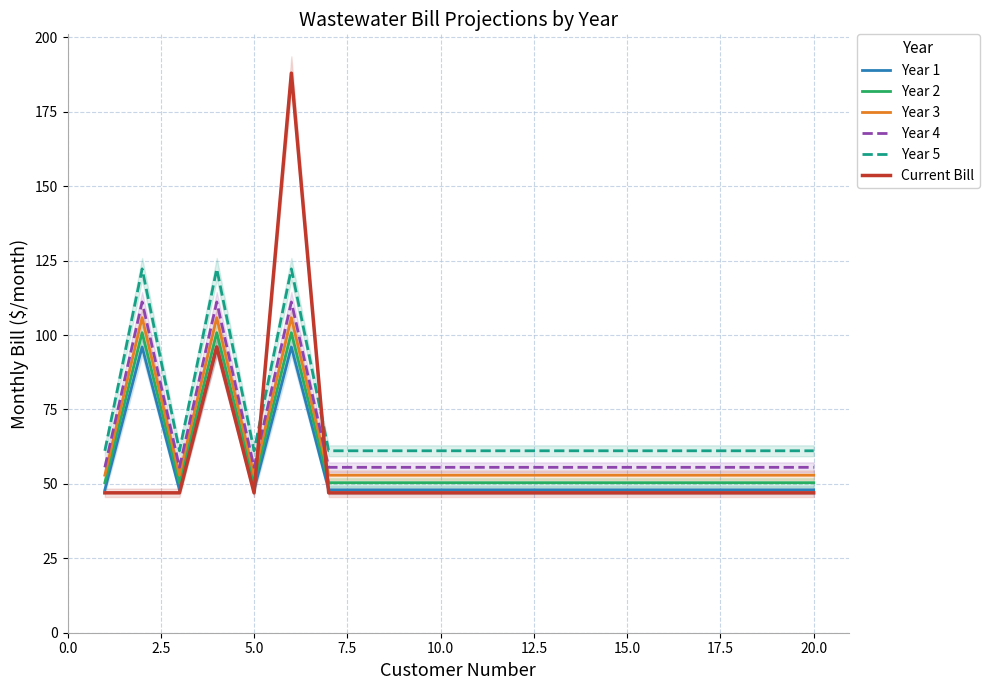

How many interior local peaks does the Year 4 series have?

3